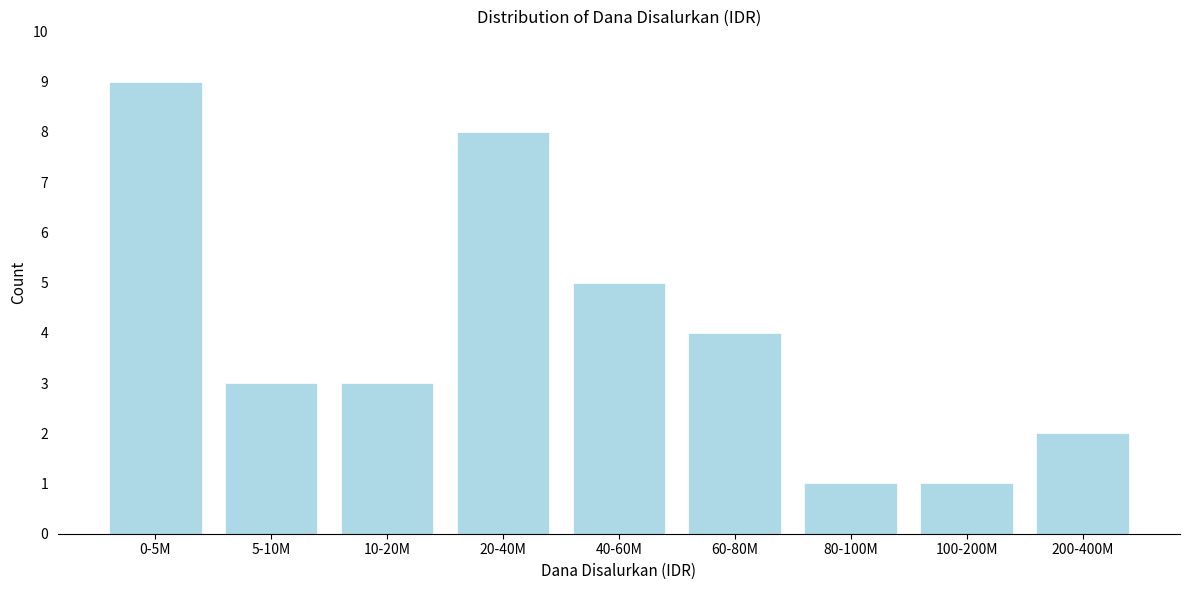

Reading right to left, what are all the values shown in this chart?

2	1	1	4	5	8	3	3	9